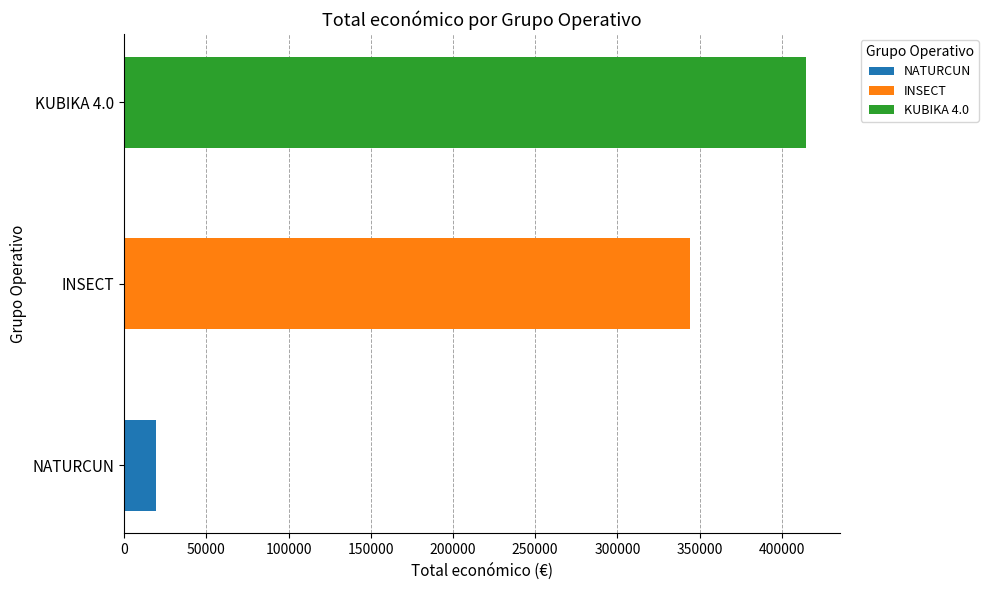

What is the label of the 1st bar from the left?

NATURCUN